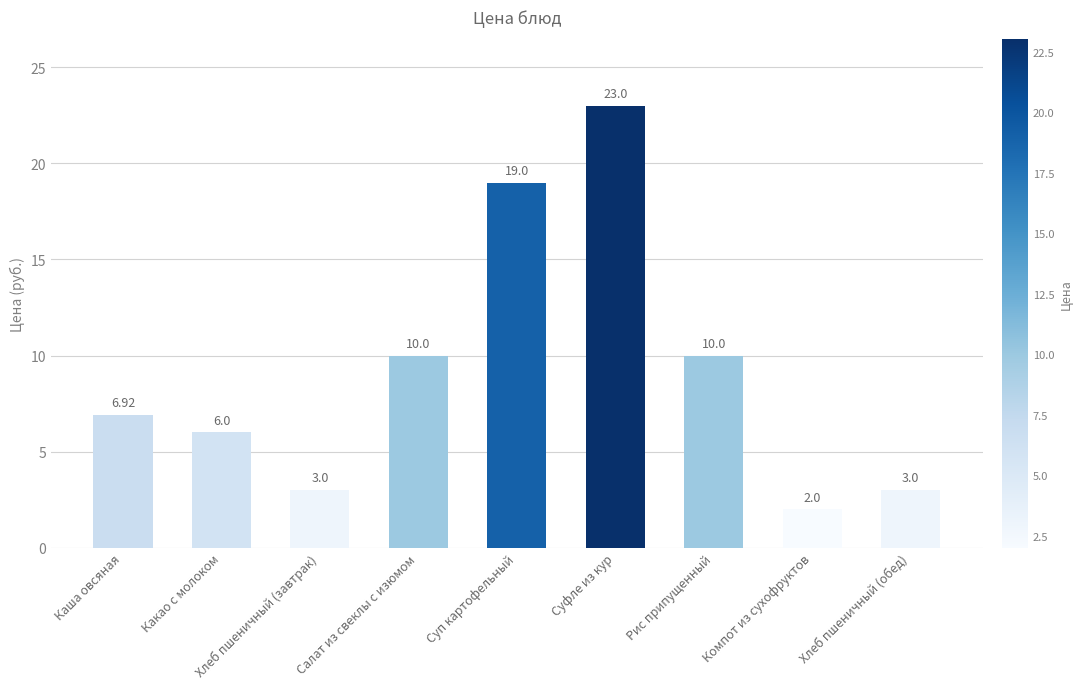

Reading left to right, list all the values displayed in this chart.

6.9	6.0	3.0	10.0	19.0	23.0	10.0	2.0	3.0